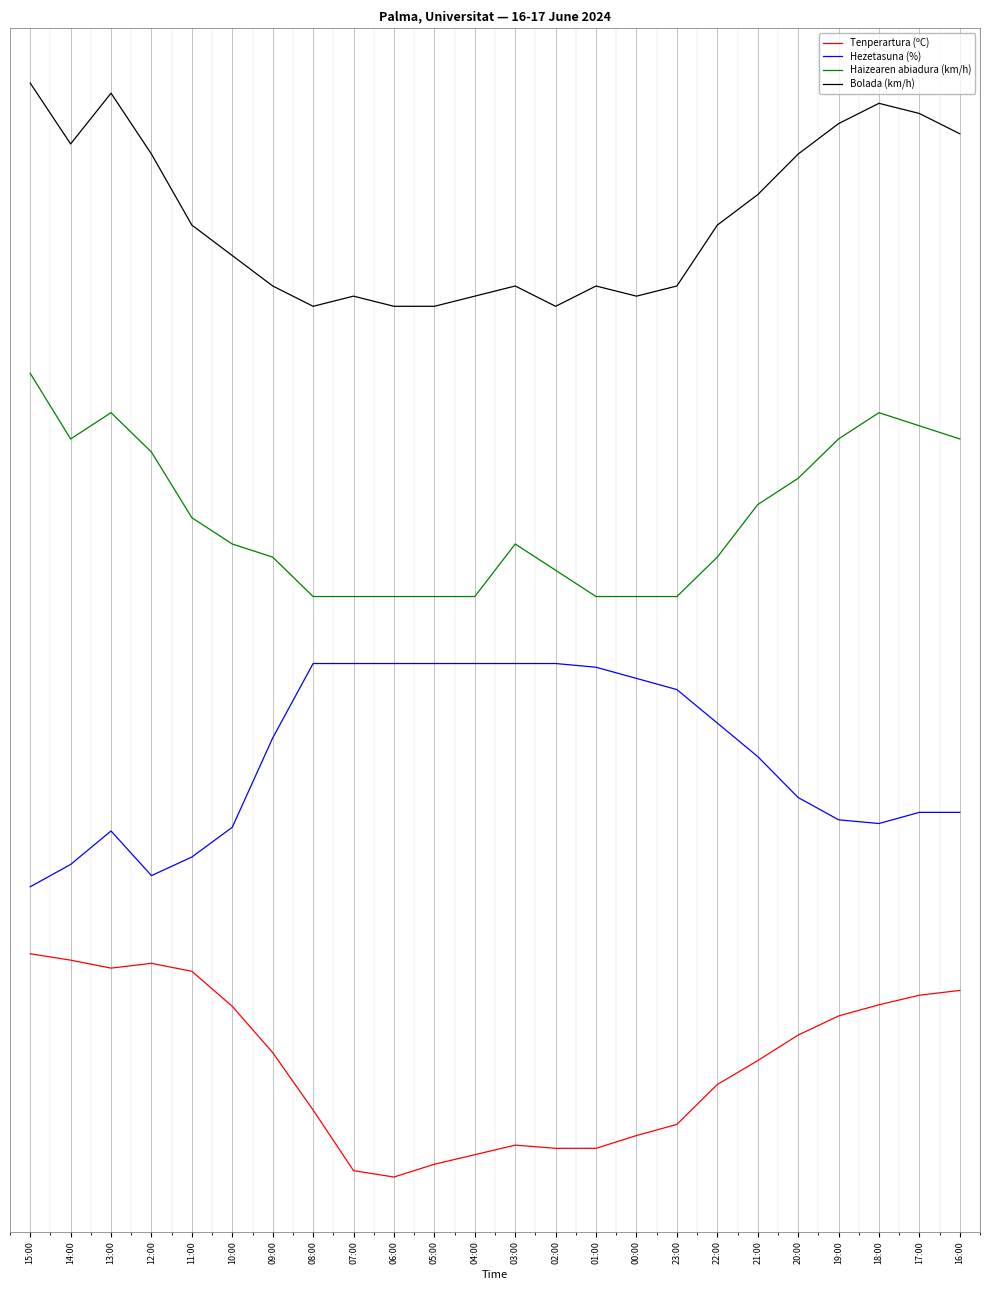

Is this an area chart (filled region under the line)?

No